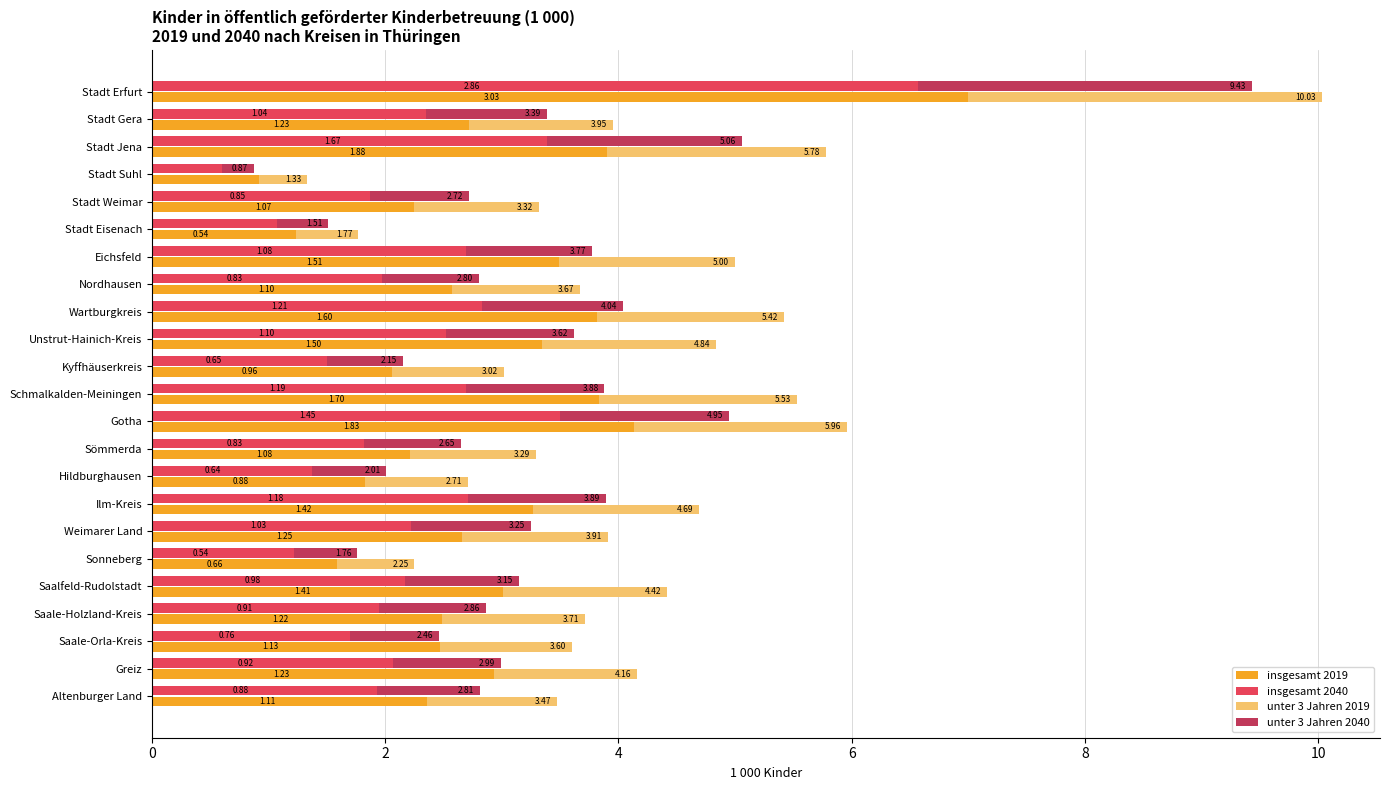

Between Stadt Gera and Stadt Weimar, which is larger?

Stadt Gera